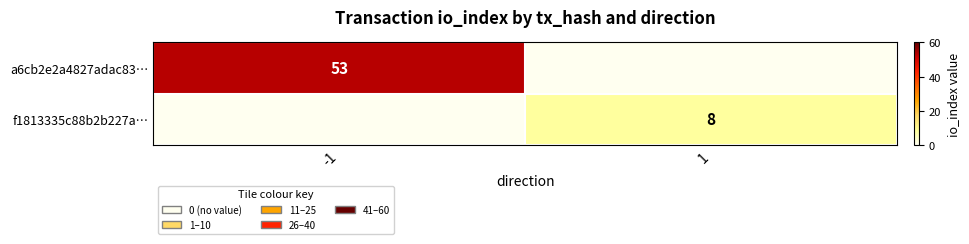

The f1813335c88b2b227a… series shows 5 at 1. True or false?

False